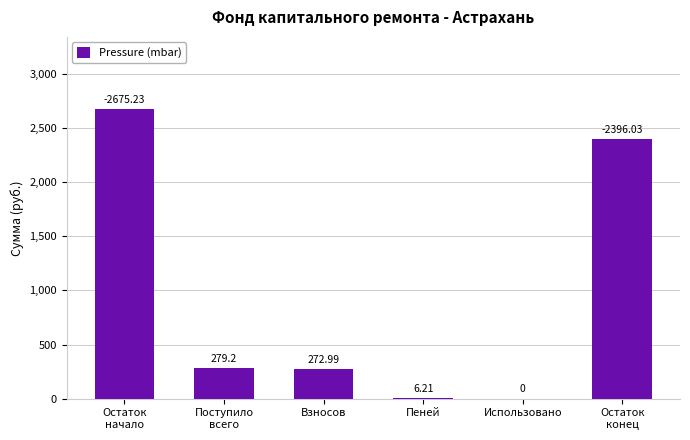

What is the ratio of the value at Взносов to the value at Пеней?

44.0